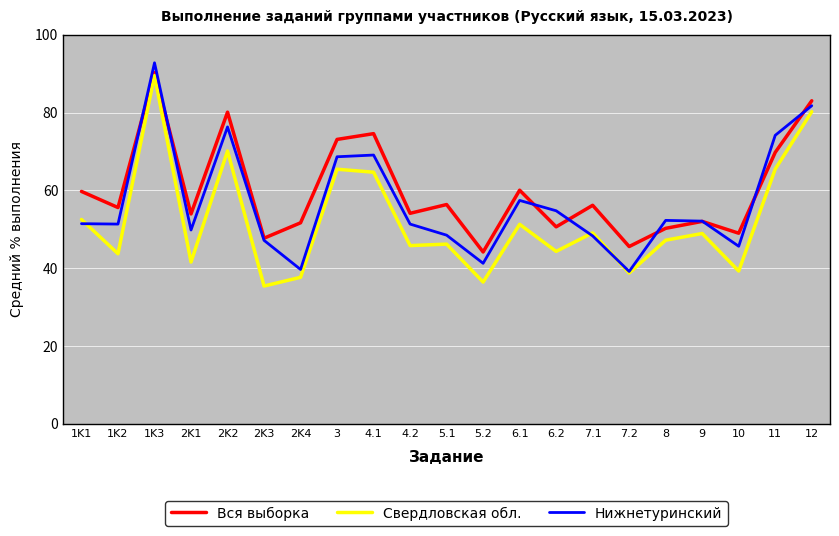

What is the sum of all Вся выборка values?

1257.6